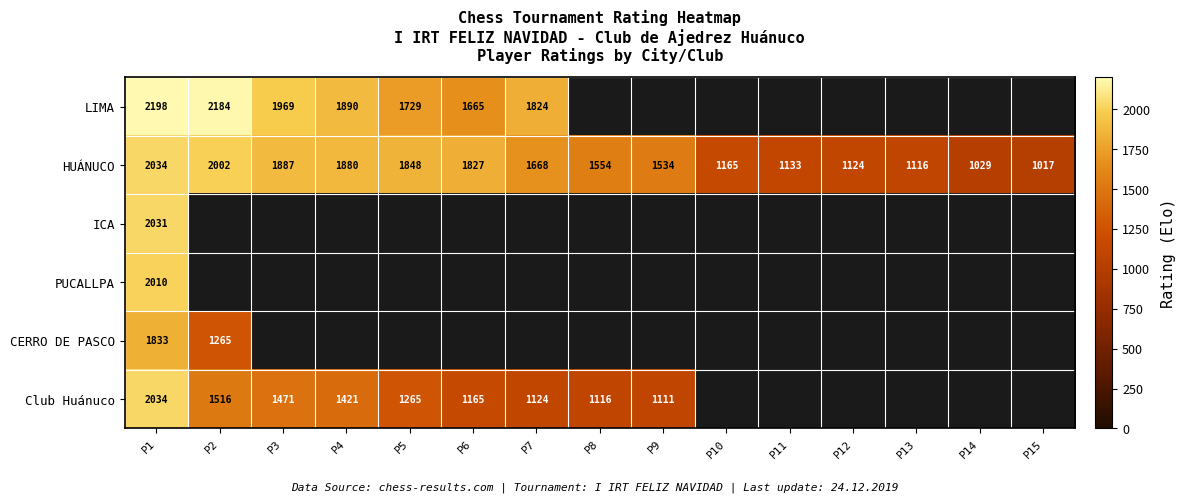

What is the sum of the Club Huánuco values at P9 and P5?

2376